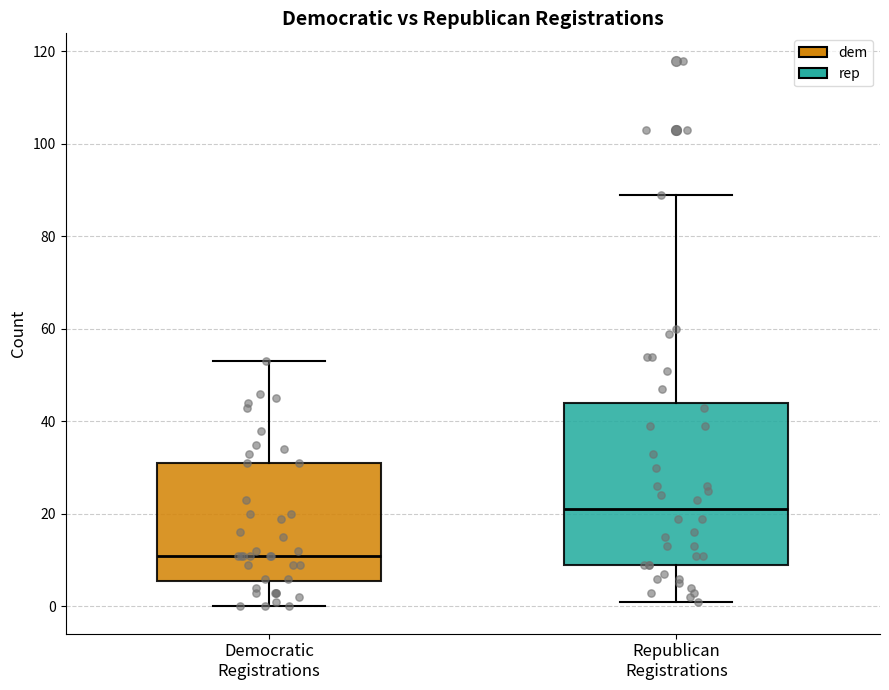

Reading left to right, read every box against the y-axis: the position of its median line, the range the box covers, and the ends of its whiskers. The values are not printed on the chart, so give them approximately, as read against the axis.

Democratic Registrations: median 12, box 6 to 32, whiskers 0 to 54
Republican Registrations: median 22, box 10 to 44, whiskers 2 to 90